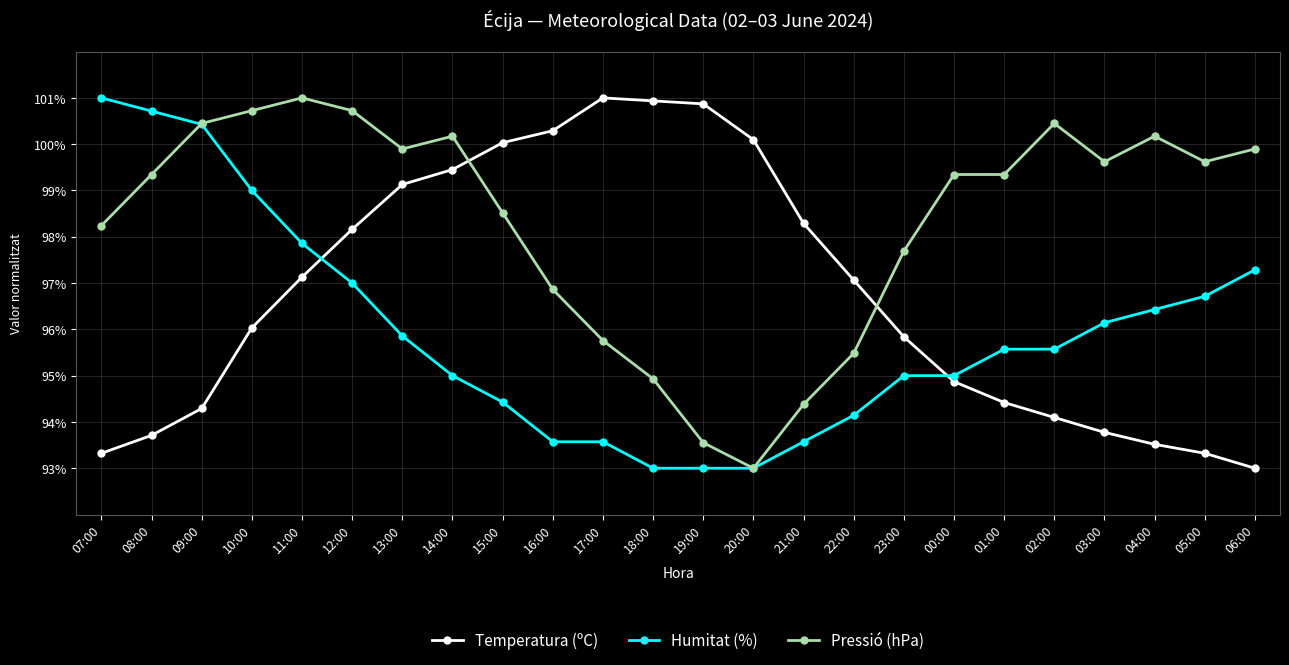

True or false: Temperatura (ºC) has more than 2 points higher than both neighbors.

False